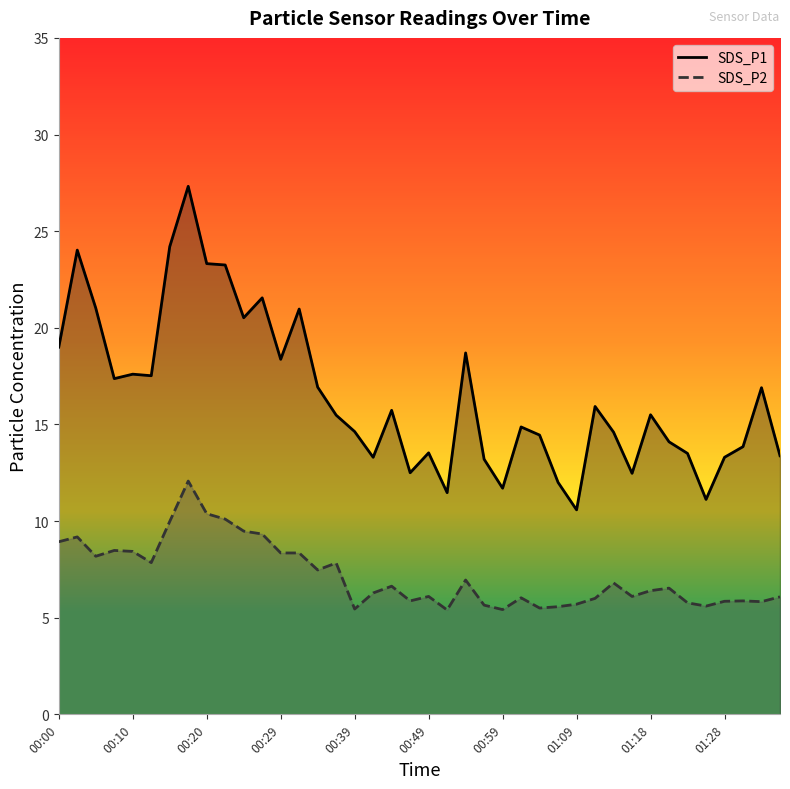

What is the minimum value for SDS_P2?

5.4